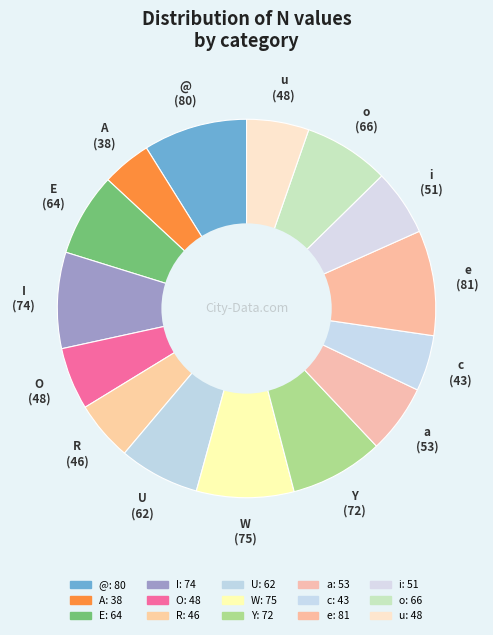

How many slices are in this pie chart?

15